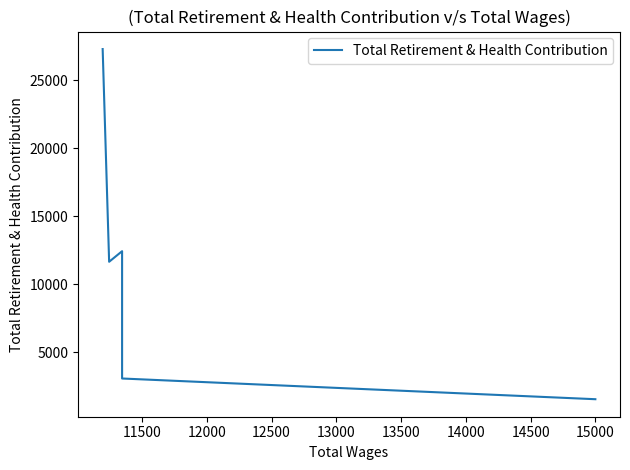

The value at 11500 is 805. True or false?

False